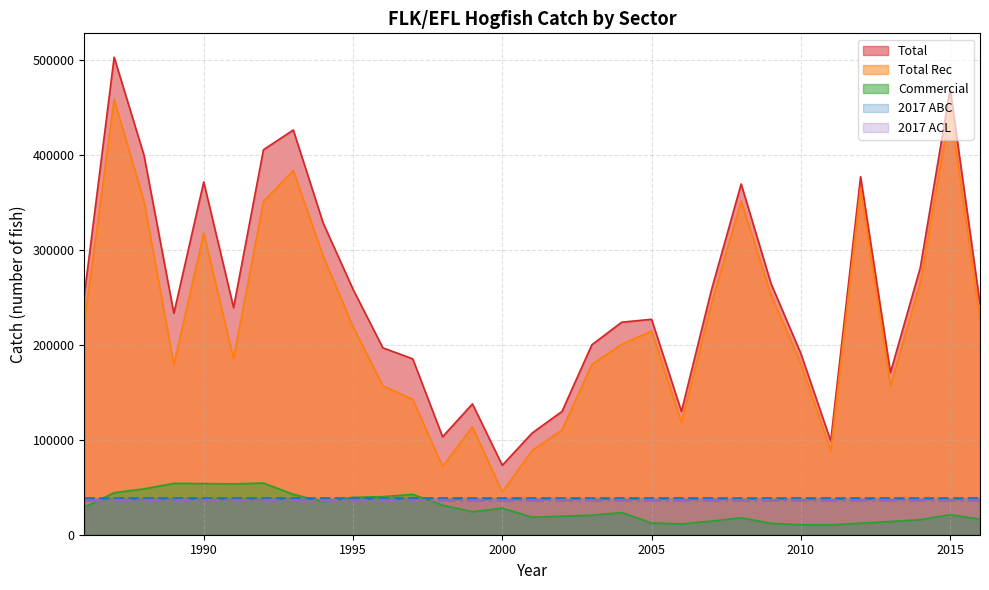

Which series has the largest range (max minus min)?

Total